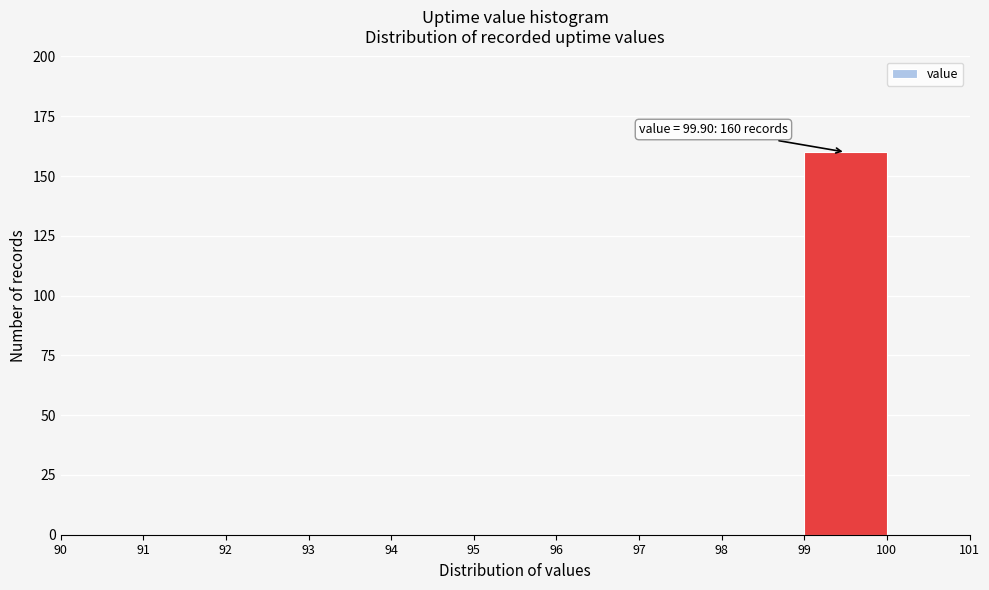

Over which range of the x-axis is the bar tallest?

99 to 100